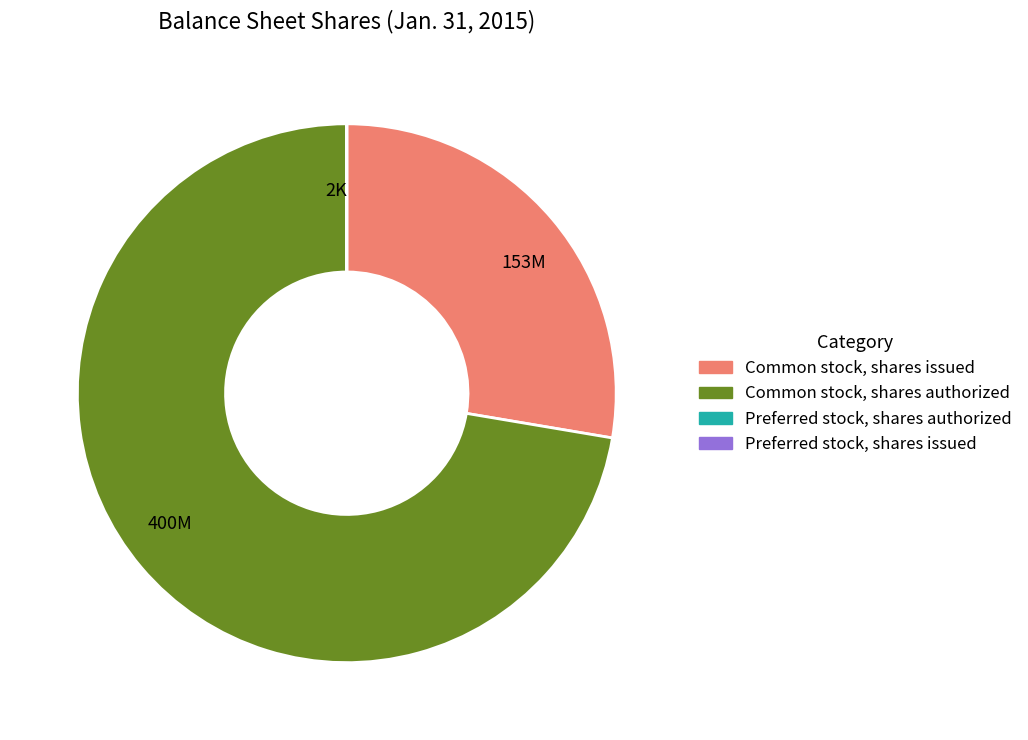

What is the ratio of the value at 400M to the value at 153M?

2.6